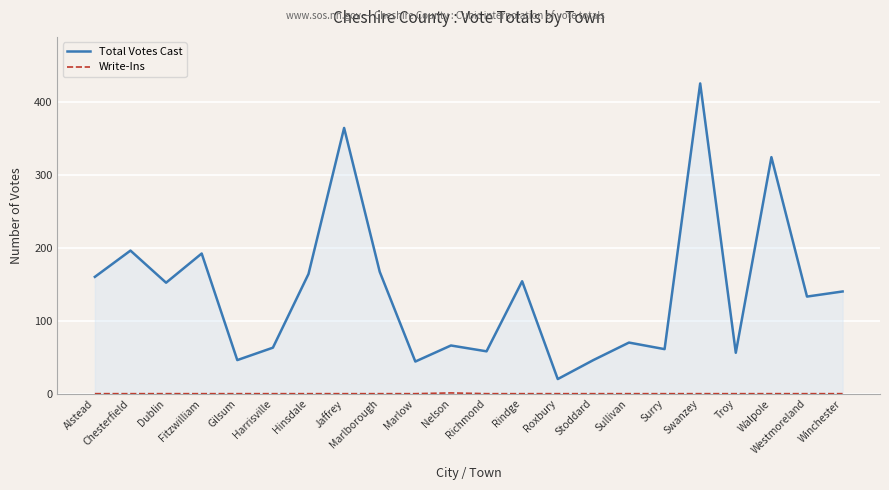

What is the sum of all Total Votes Cast values?

3101